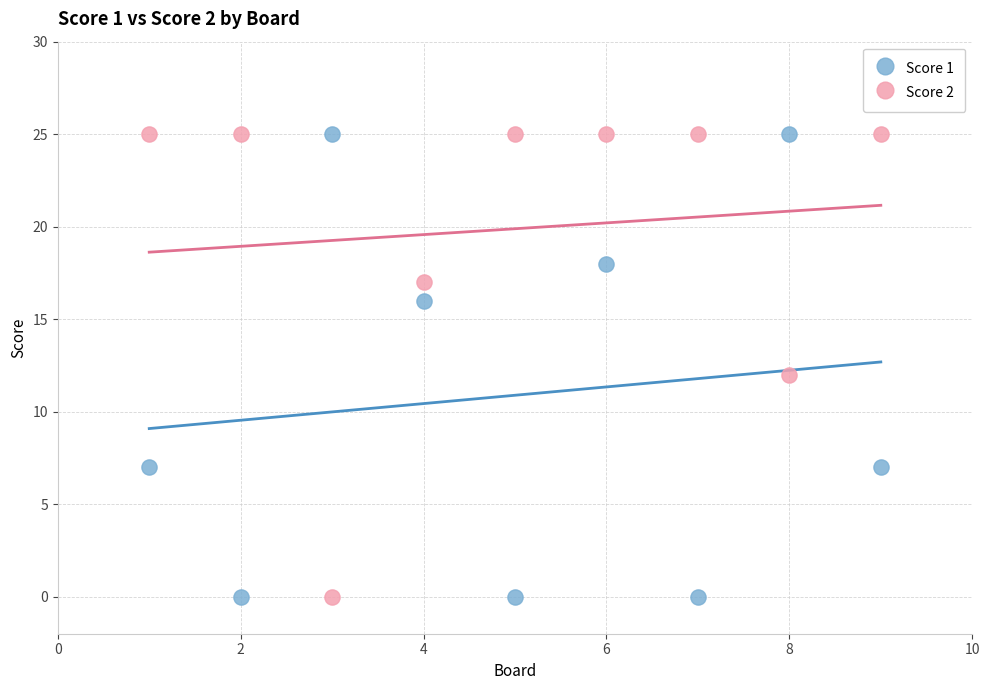

What is the X range (max minus min) for the scatter plot?

8